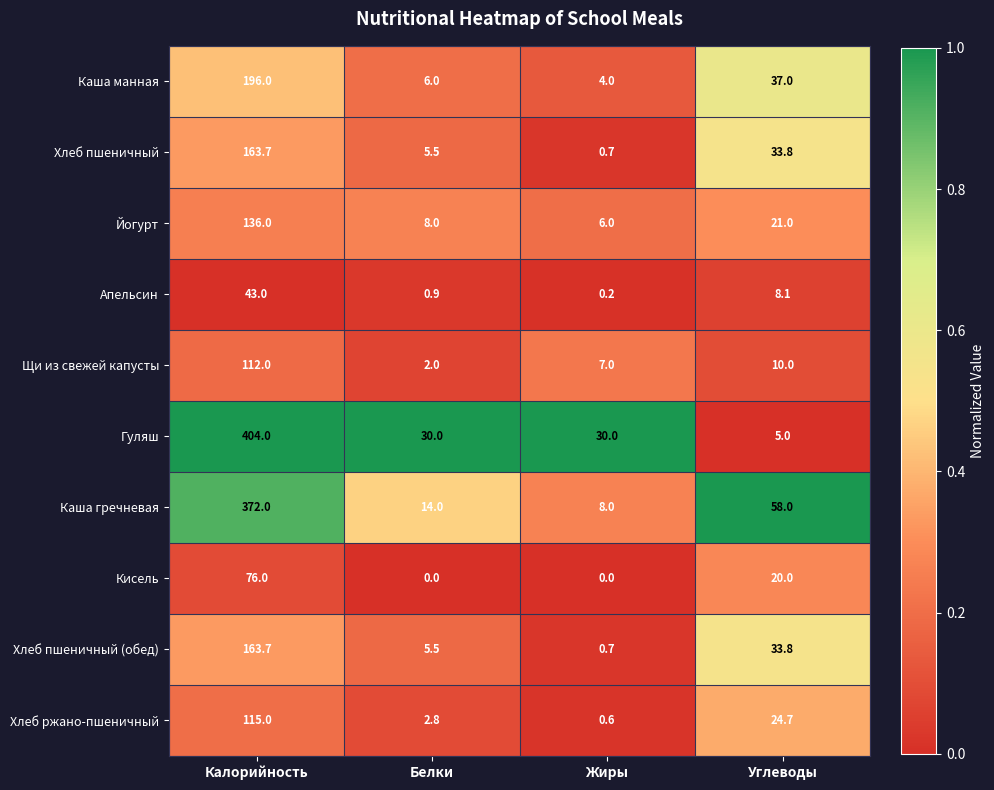

What is the sum of the Апельсин values at Углеводы and Жиры?

8.3